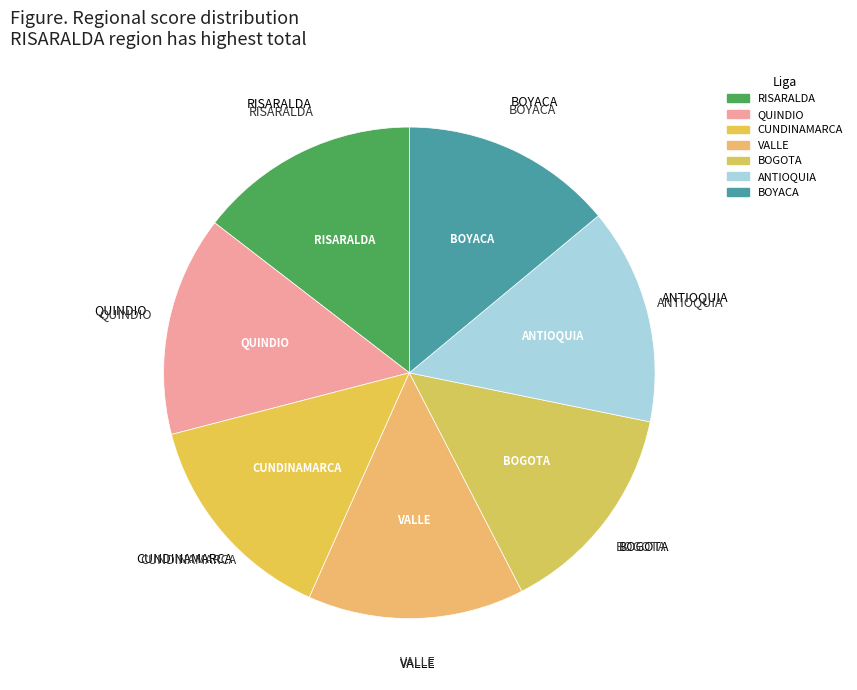

Rank the categories by value from lowest to highest.

BOYACA, BOGOTA, ANTIOQUIA, VALLE, CUNDINAMARCA, QUINDIO, RISARALDA